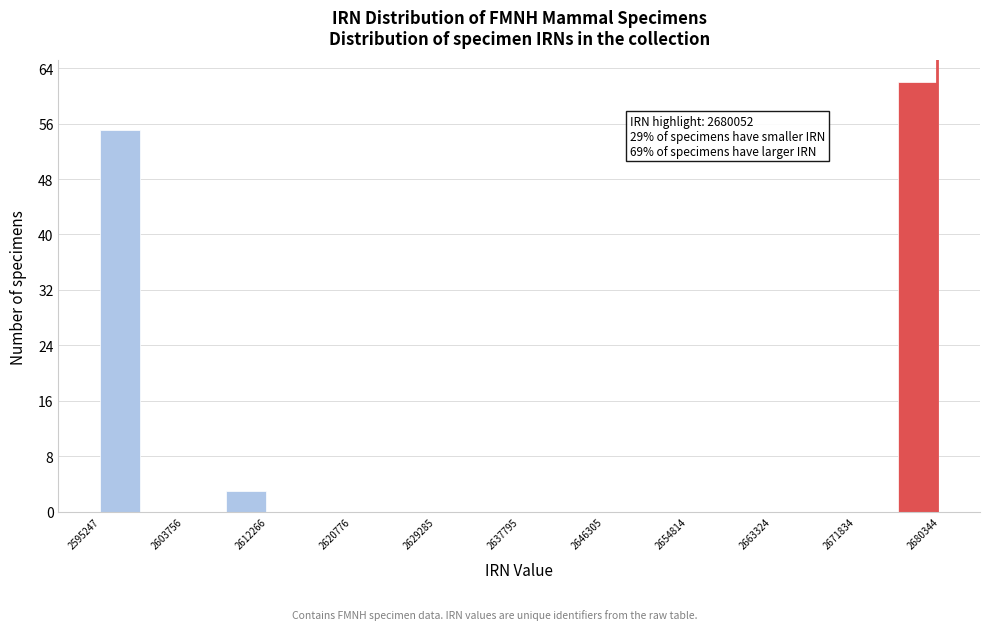

Over which range of the x-axis is the bar tallest?

2676000 to 2680000